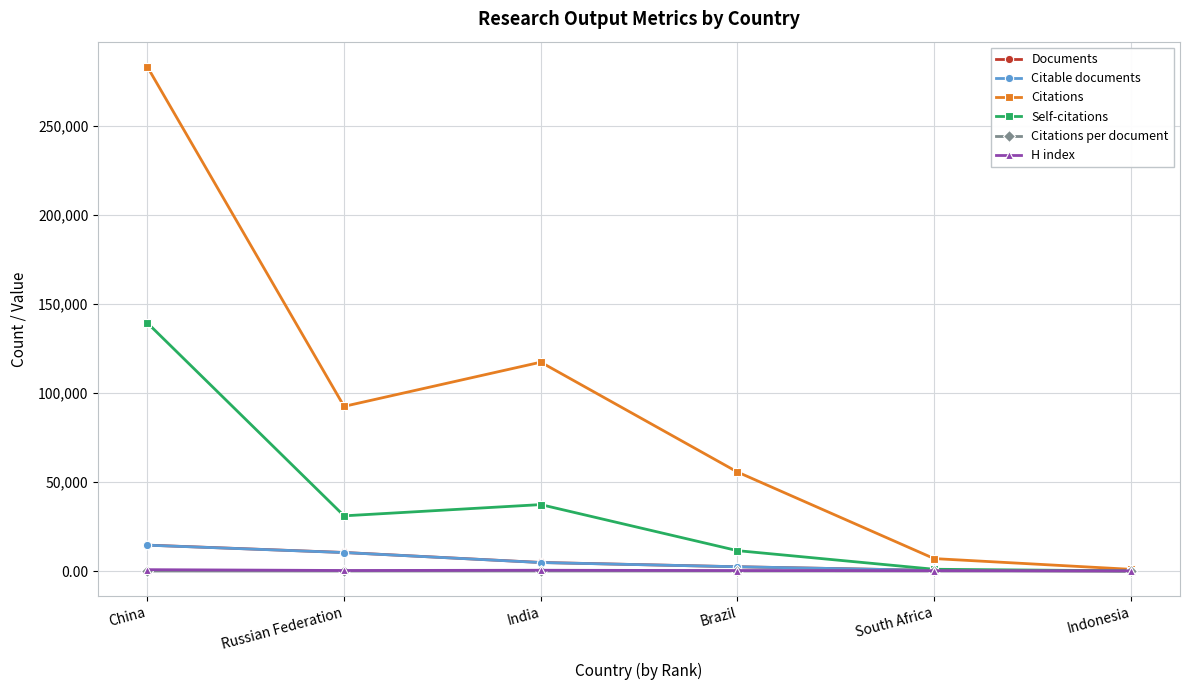

What is the sum of the Documents values at South Africa and India?

5174.0